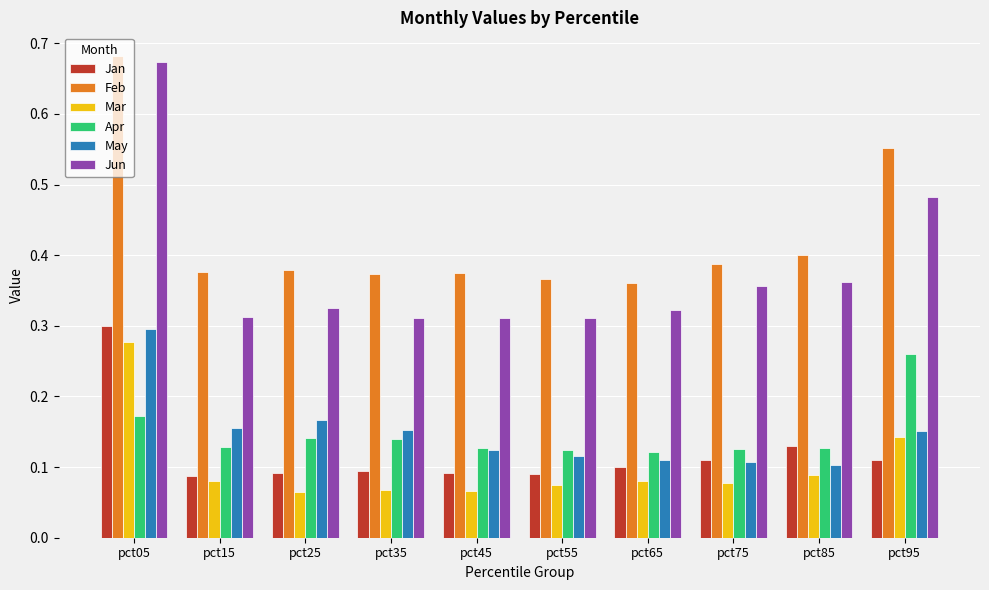

Which series has the widest spread of values?

Jun